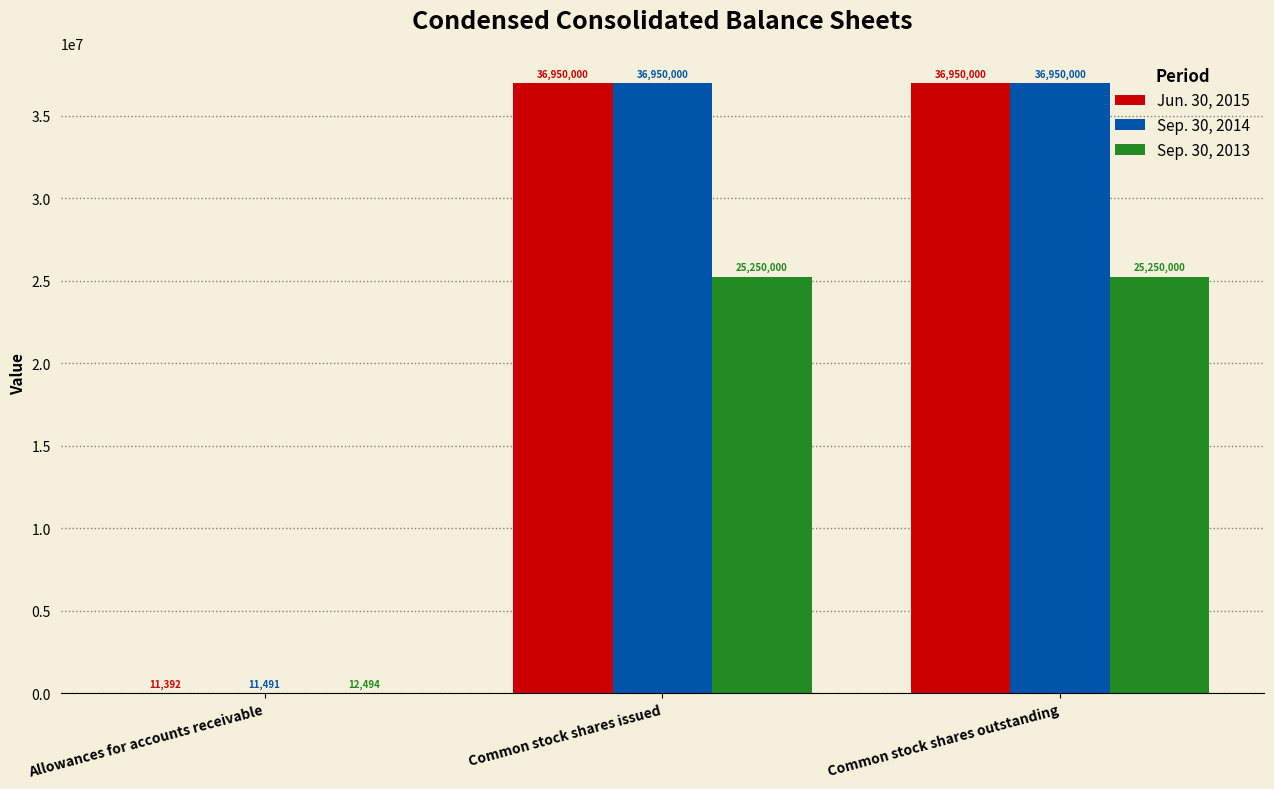

Reading left to right, what are all the values shown in this chart?

Jun. 30, 2015: 11392	36950000	36950000
Sep. 30, 2014: 11491	36950000	36950000
Sep. 30, 2013: 12494	25250000	25250000